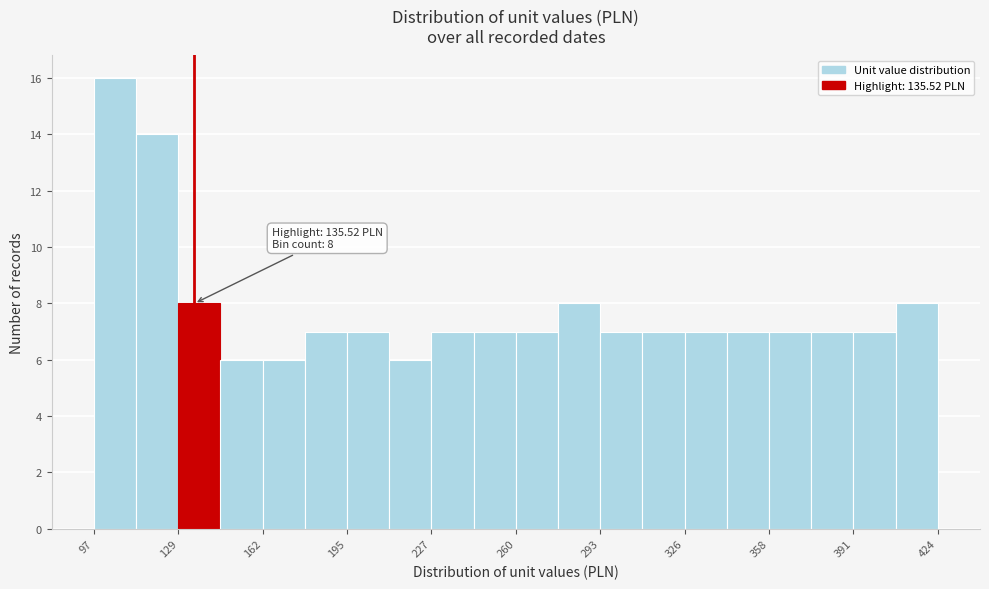

Read against the x-axis, roughly where is the centre of the tallest bar?

105